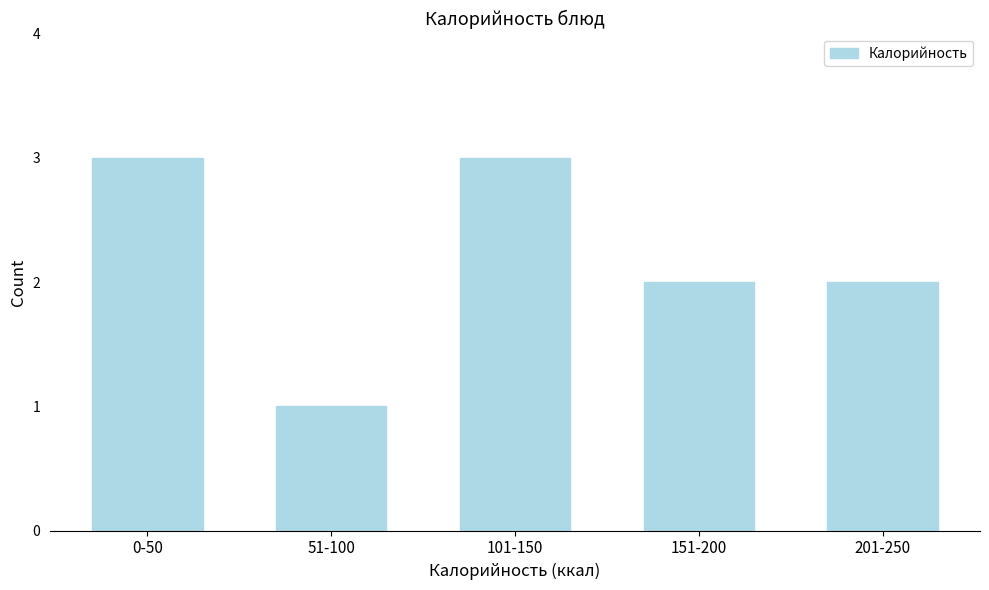

Reading left to right, what are all the values shown in this chart?

3	1	3	2	2